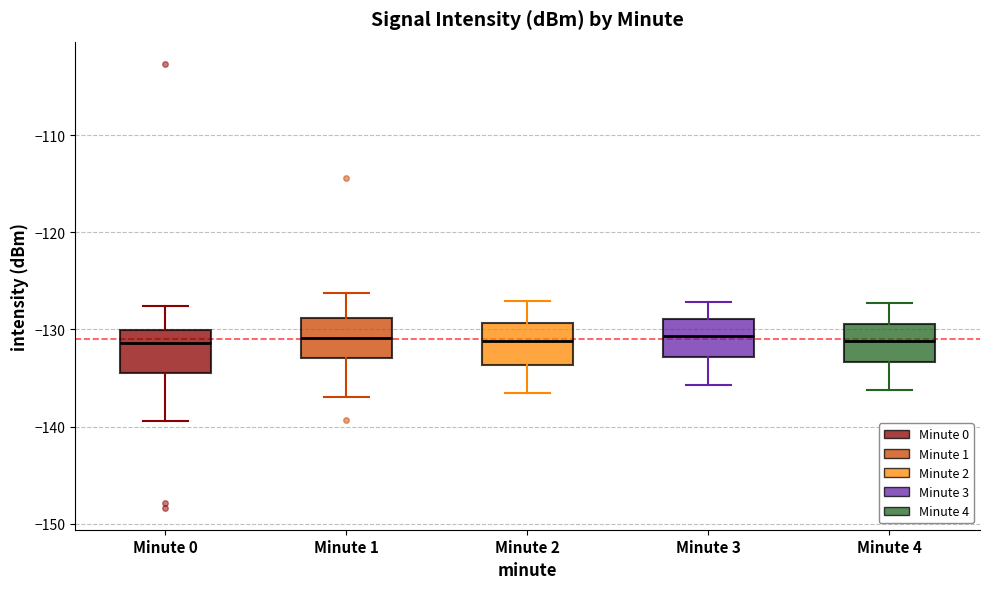

Reading left to right, read every box against the y-axis: the position of its median line, the range the box covers, and the ends of its whiskers. The values are not printed on the chart, so give them approximately, as read against the axis.

Minute 0: median -131, box -134 to -130, whiskers -139 to -128
Minute 1: median -131, box -133 to -129, whiskers -137 to -126
Minute 2: median -131, box -134 to -129, whiskers -136 to -127
Minute 3: median -131, box -133 to -129, whiskers -136 to -127
Minute 4: median -131, box -133 to -129, whiskers -136 to -127